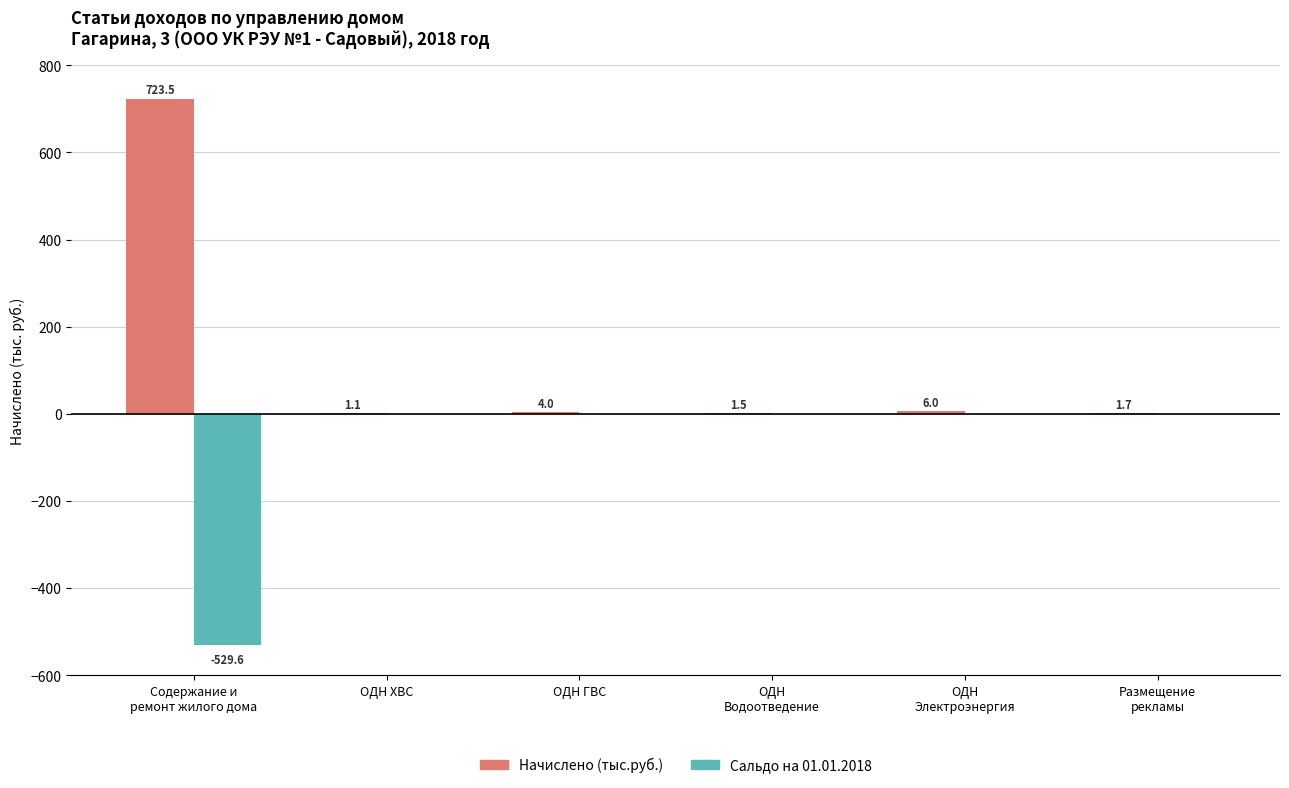

What are all the series names shown in the legend?

Начислено (тыс.руб.), Сальдо на 01.01.2018